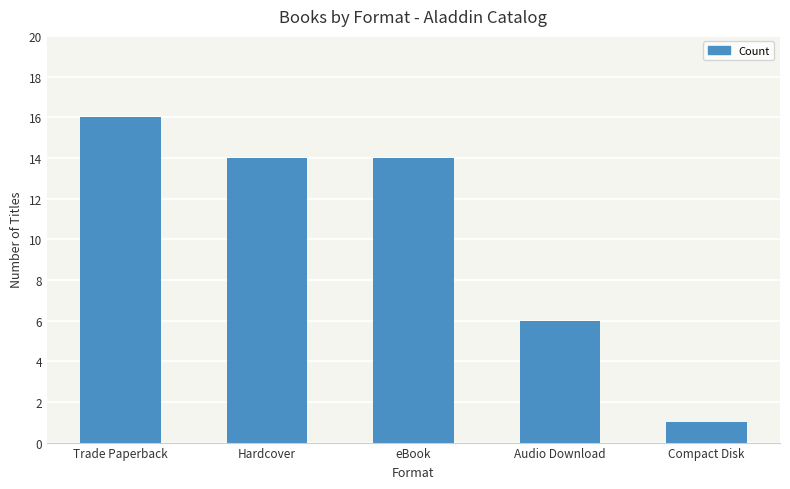

What is the sum of all values?

51